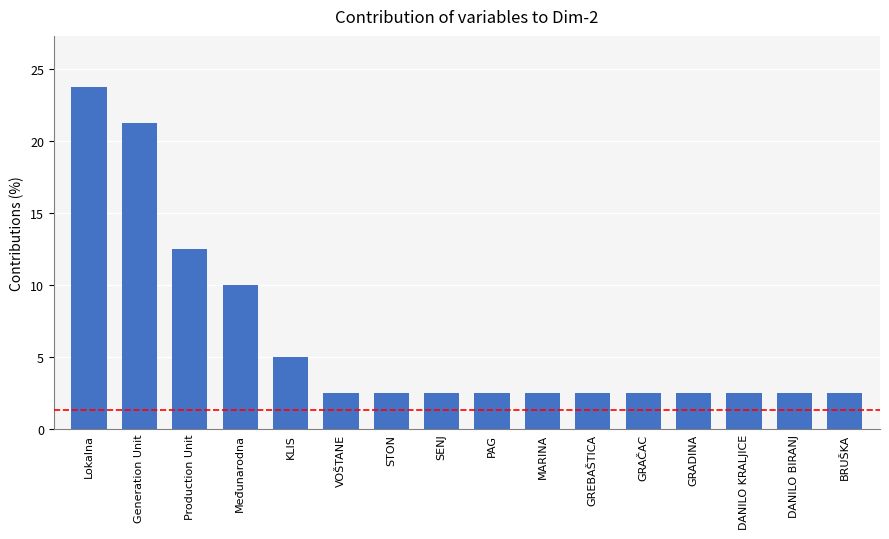

What is the sum of the values at KLIS and DANILO KRALJICE?

7.5